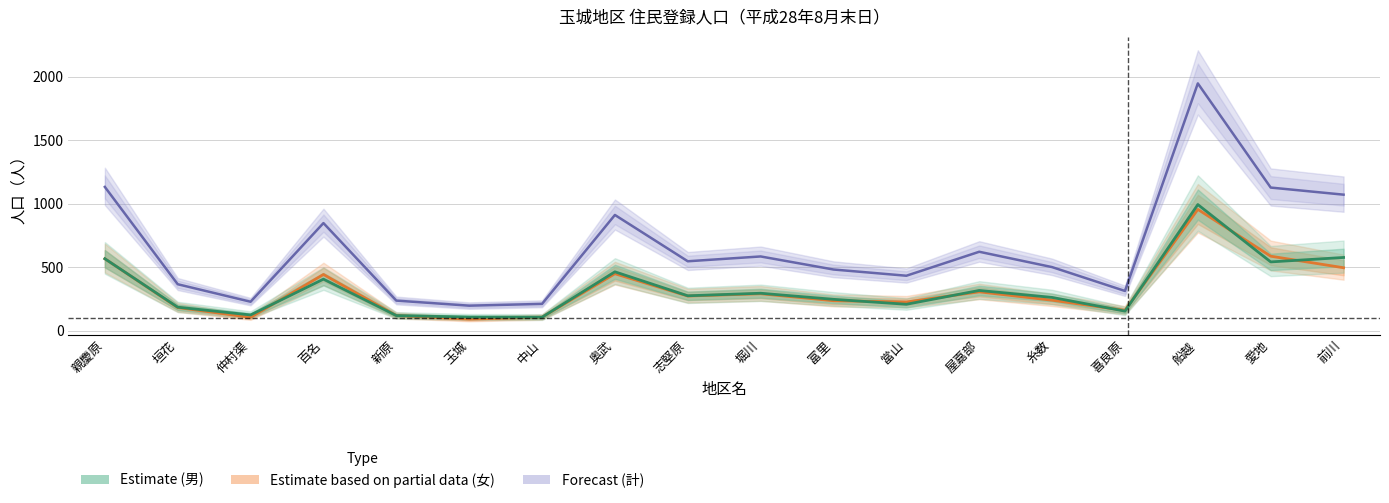

What are all the series names shown in the legend?

male, female, total